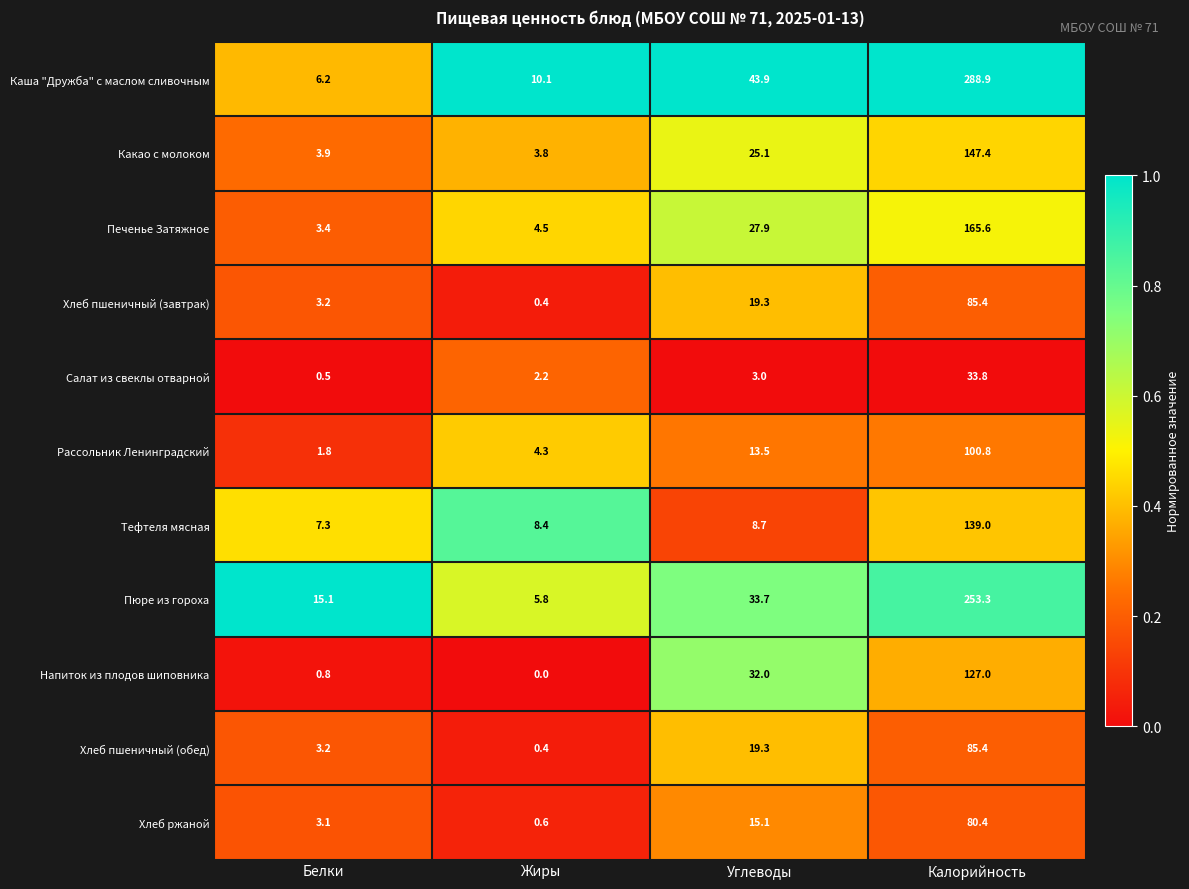

Is it true that Напиток из плодов шиповника equals 195.7 at Калорийность?

False